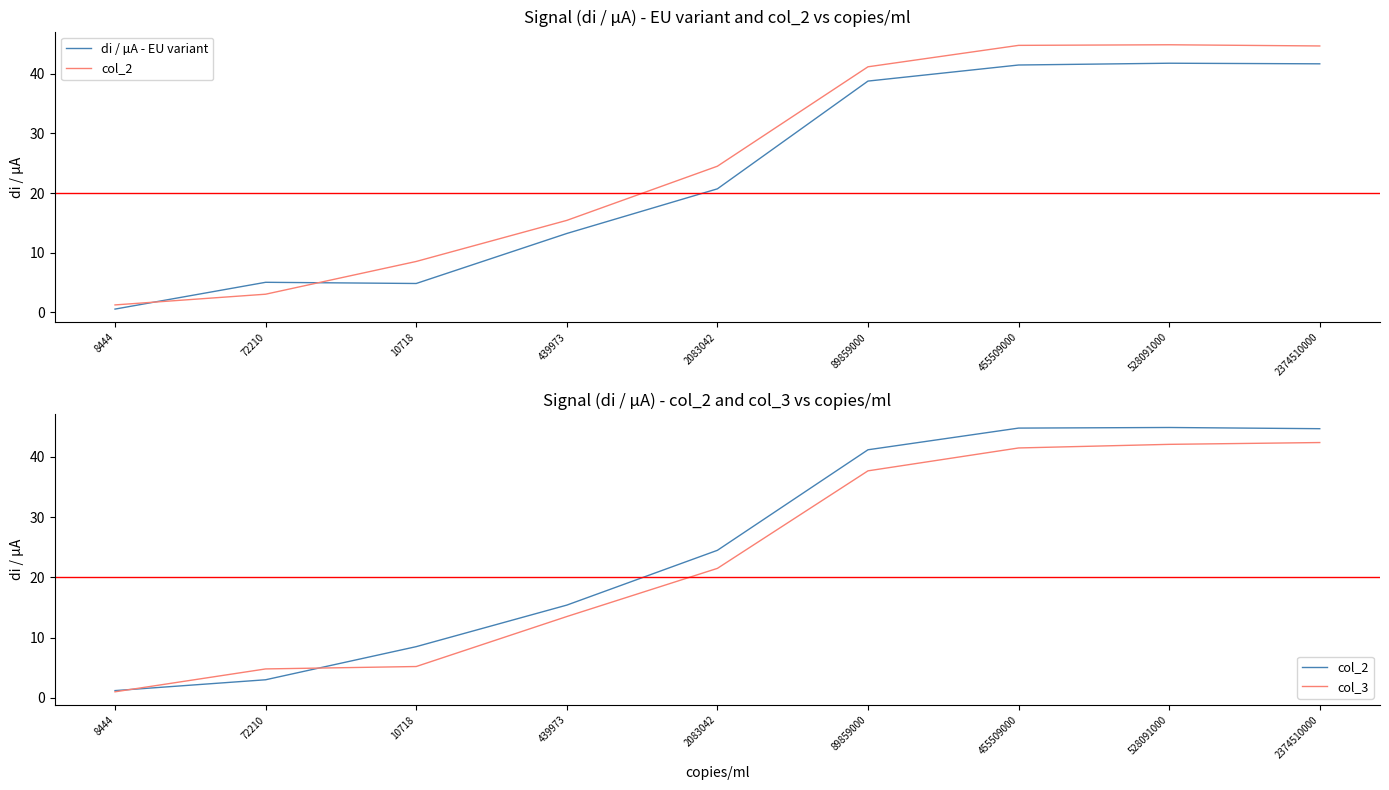

Which series ends up on top after the final intersection of col_2 and col_3?

col_2